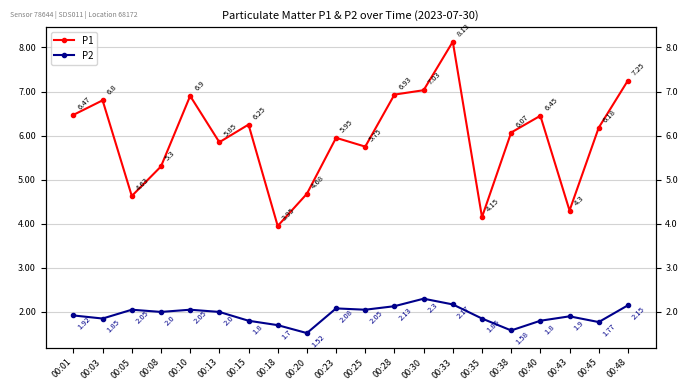

What are all the series names shown in the legend?

P1, P2